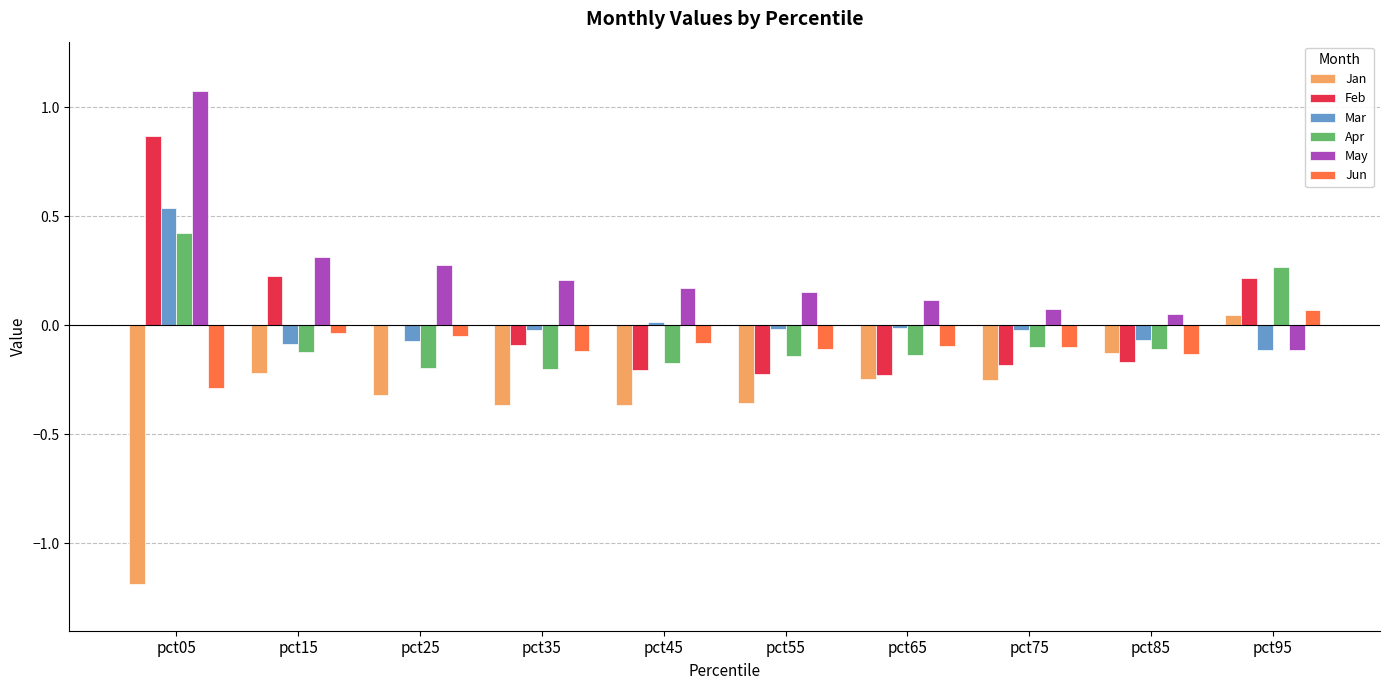

Which series has the largest range (max minus min)?

Jan